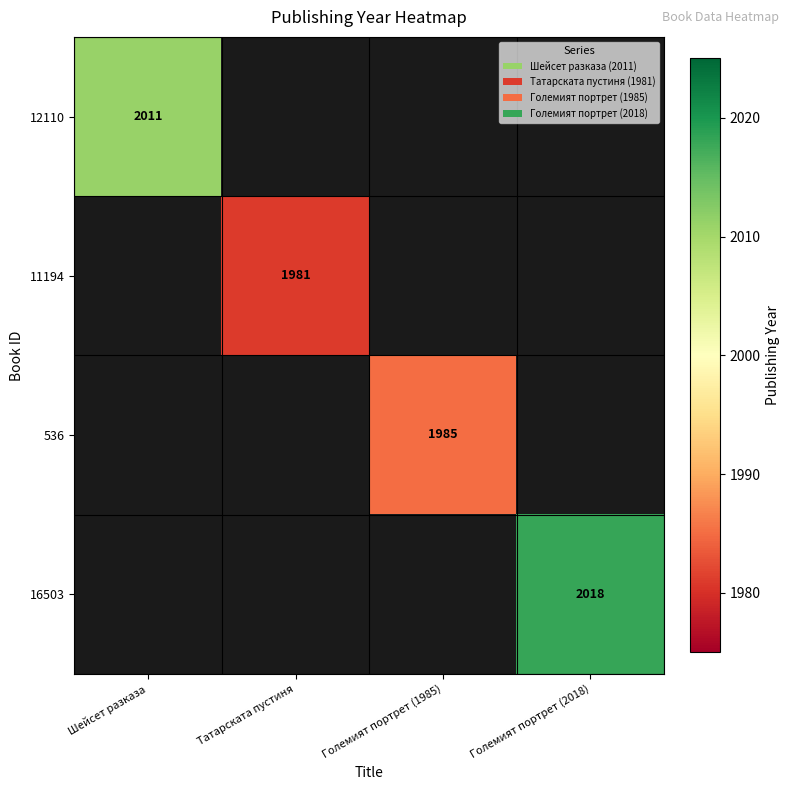

Which category has the lowest value across all series?

Татарската пустиня